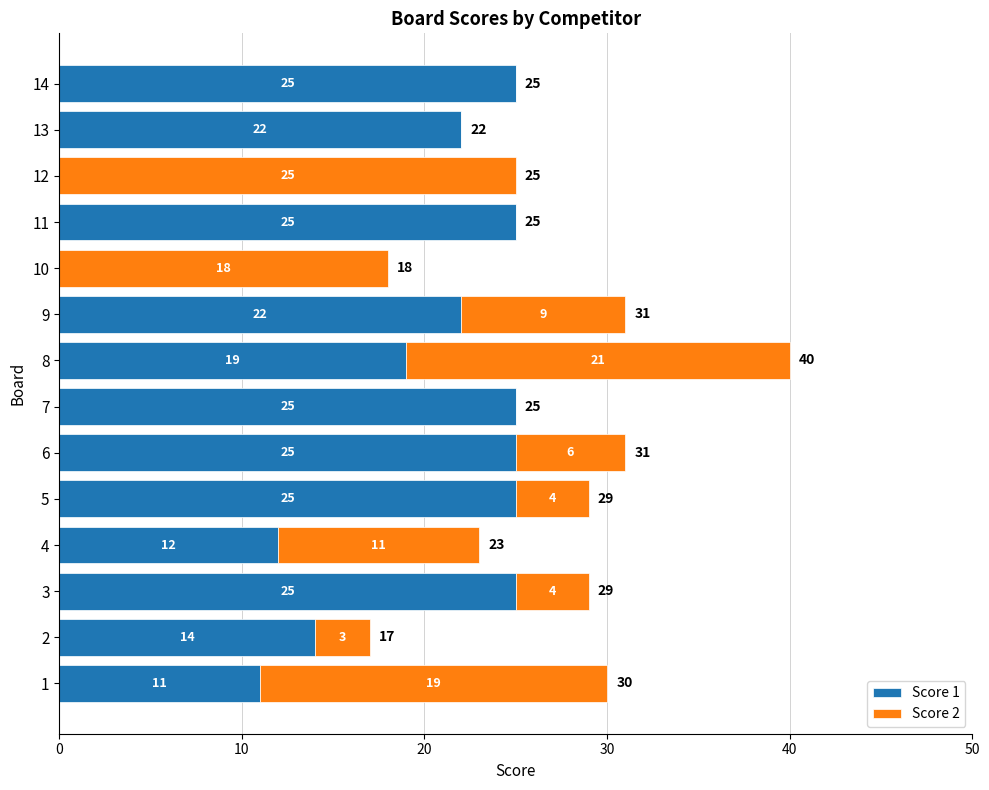

What is the approximate value of Score 1 at 8?

19